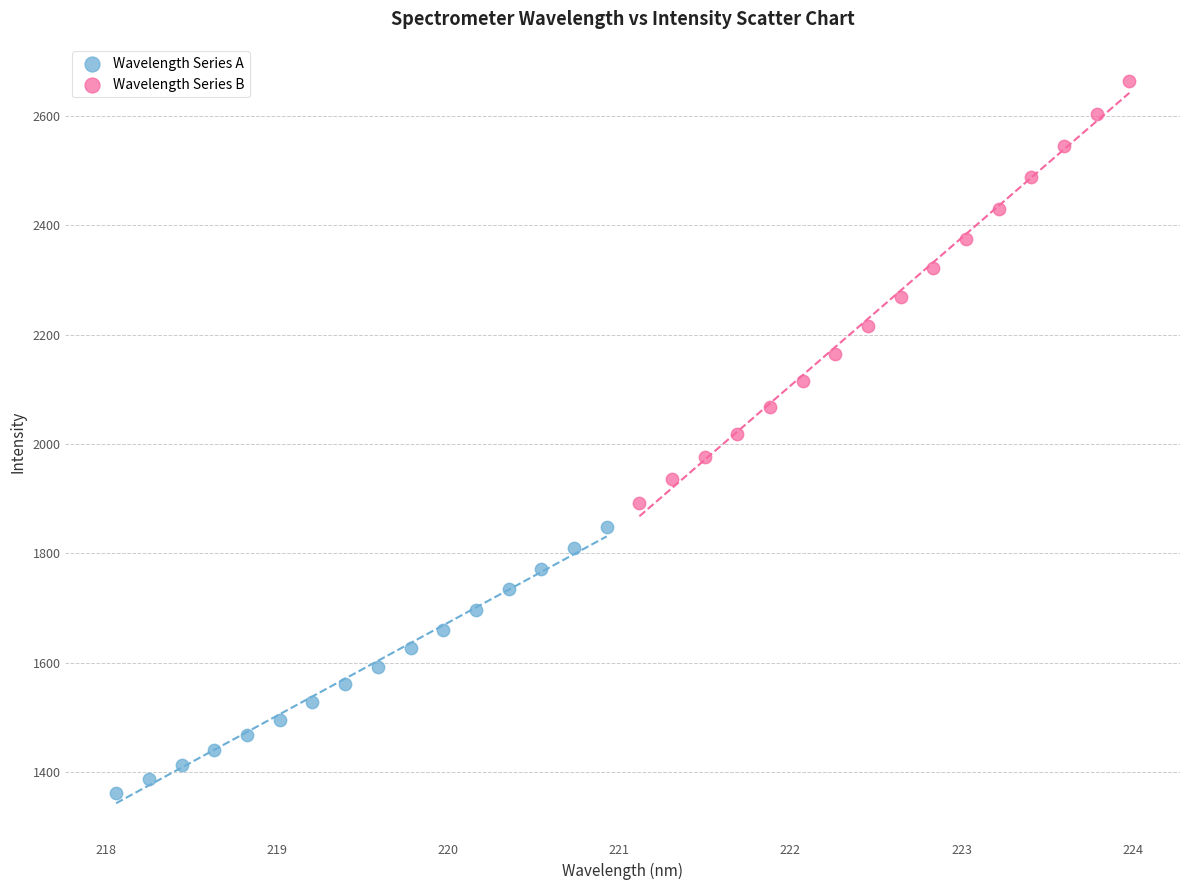

Which series contains the lowest Y value?

Wavelength Series A